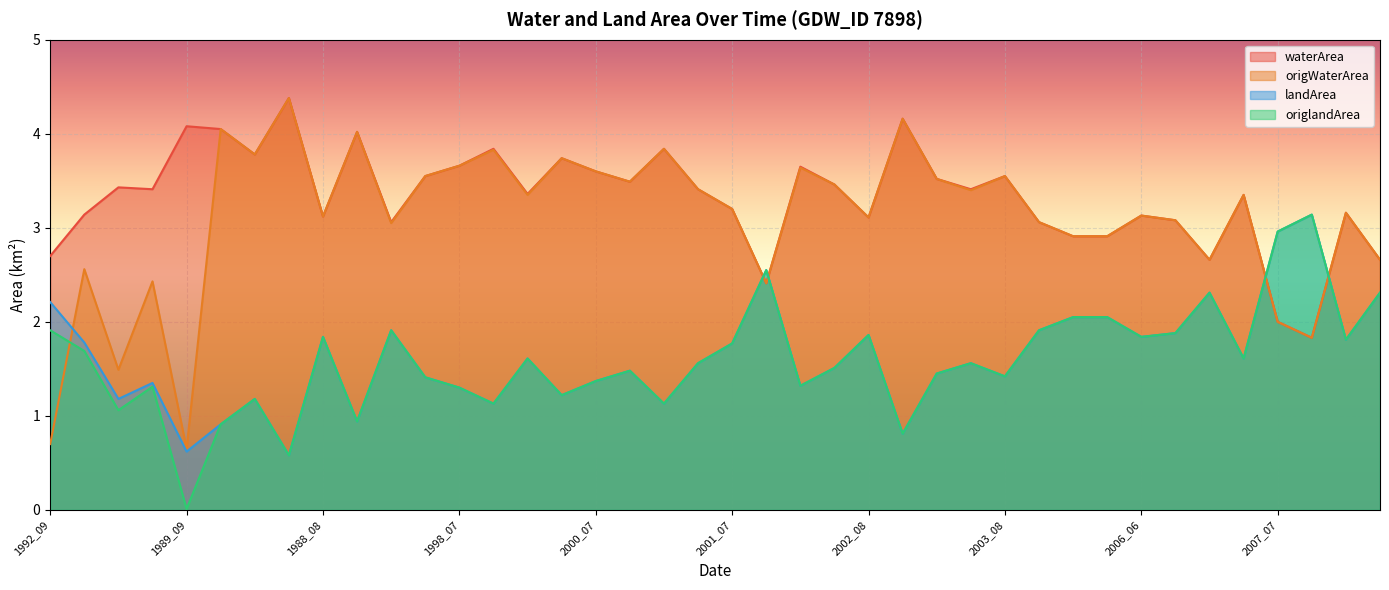

Reading right to left, transcribe all the data shown in this chart.

waterArea: 2.7	3.2	1.8	2.0	3.4	2.7	3.1	3.1	2.9	2.9	3.1	3.5	3.4	3.5	4.2	3.1	3.5	3.6	2.4	3.2	3.4	3.8	3.5	3.6	3.7	3.4	3.8	3.7	3.5	3.1	4.0	3.1	4.4	3.8	4.0	4.1	3.4	3.4	3.1	2.7
origWaterArea: 2.7	3.2	1.8	2.0	3.4	2.7	3.1	3.1	2.9	2.9	3.1	3.5	3.4	3.5	4.2	3.1	3.5	3.6	2.4	3.2	3.4	3.8	3.5	3.6	3.7	3.4	3.8	3.7	3.5	3.0	4.0	3.1	4.4	3.8	4.0	0.7	2.4	1.5	2.6	0.7
landArea: 2.3	1.8	3.1	3.0	1.6	2.3	1.9	1.8	2.0	2.0	1.9	1.4	1.6	1.4	0.8	1.9	1.5	1.3	2.5	1.8	1.6	1.1	1.5	1.4	1.2	1.6	1.1	1.3	1.4	1.9	0.9	1.8	0.6	1.2	0.9	0.6	1.4	1.2	1.8	2.2
origlandArea: 2.3	1.8	3.1	3.0	1.6	2.3	1.9	1.8	2.0	2.0	1.9	1.4	1.6	1.4	0.8	1.9	1.5	1.3	2.5	1.8	1.6	1.1	1.5	1.4	1.2	1.6	1.1	1.3	1.4	1.9	0.9	1.8	0.6	1.2	0.9	0.0	1.3	1.1	1.7	1.9